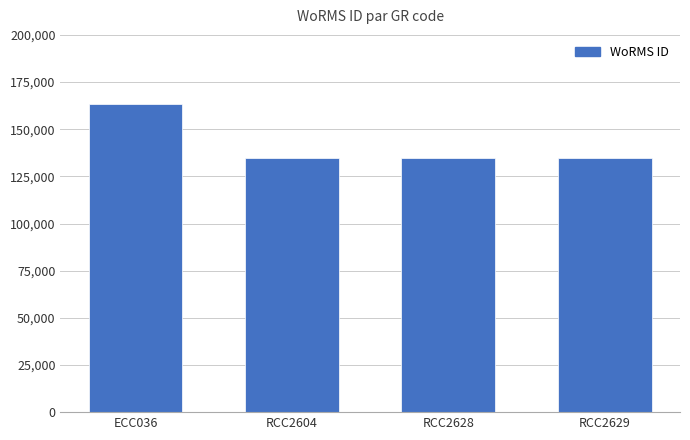

How many bars are there in total?

4